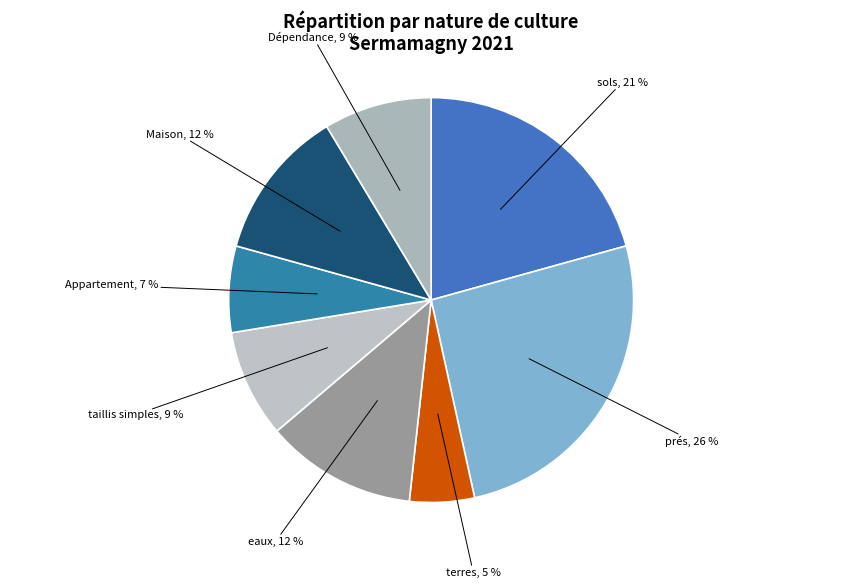

How many segments does this pie chart have?

8